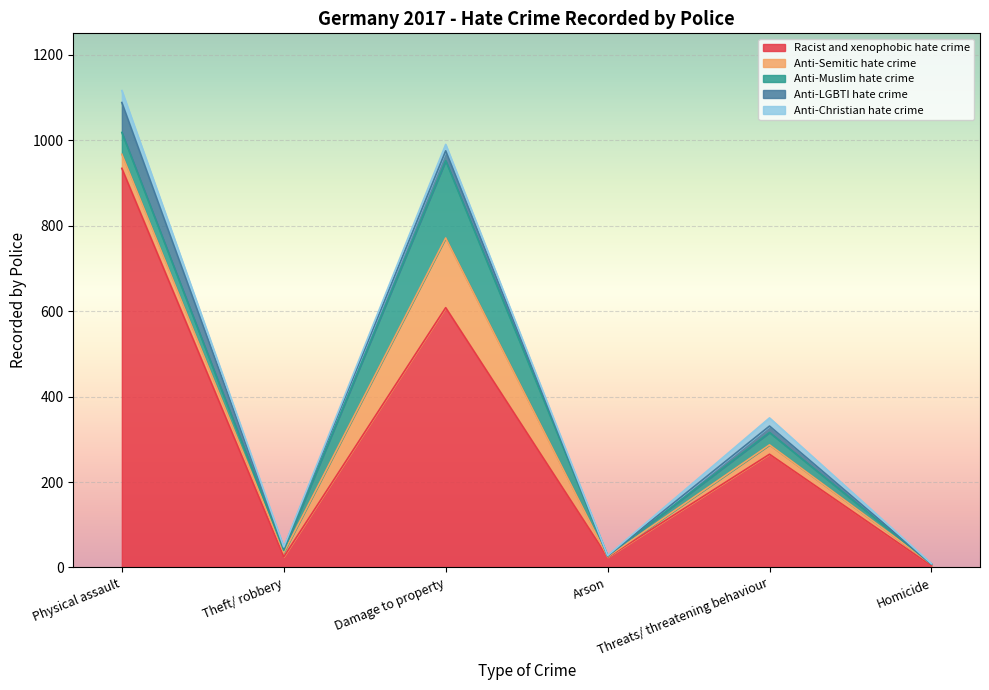

Between Arson and Homicide, which is larger?

Arson